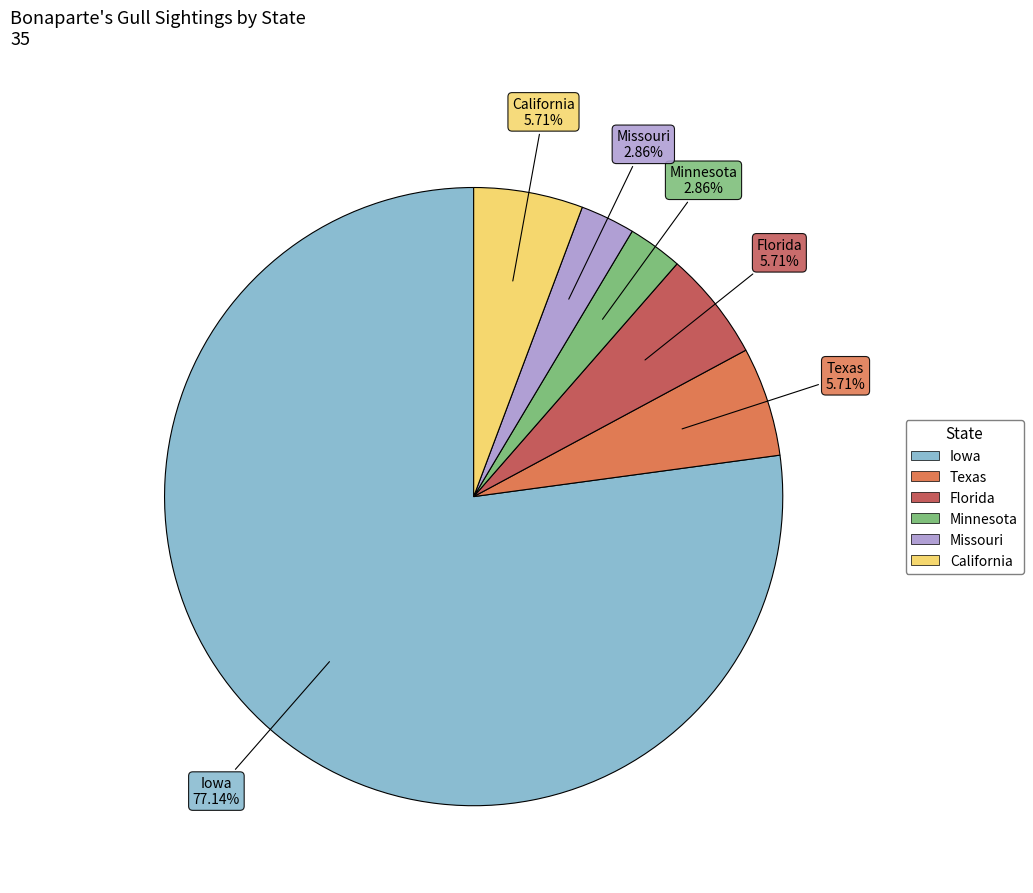

Is there any slice that represents more than half of the pie?

Yes